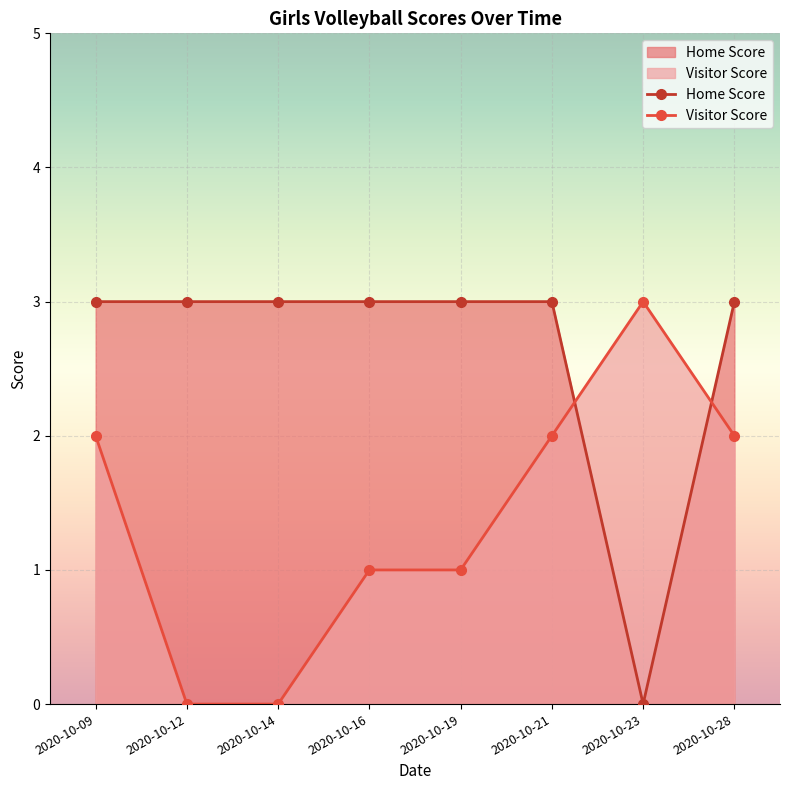

How many intersections are there between Visitor Score and Home Score?

2